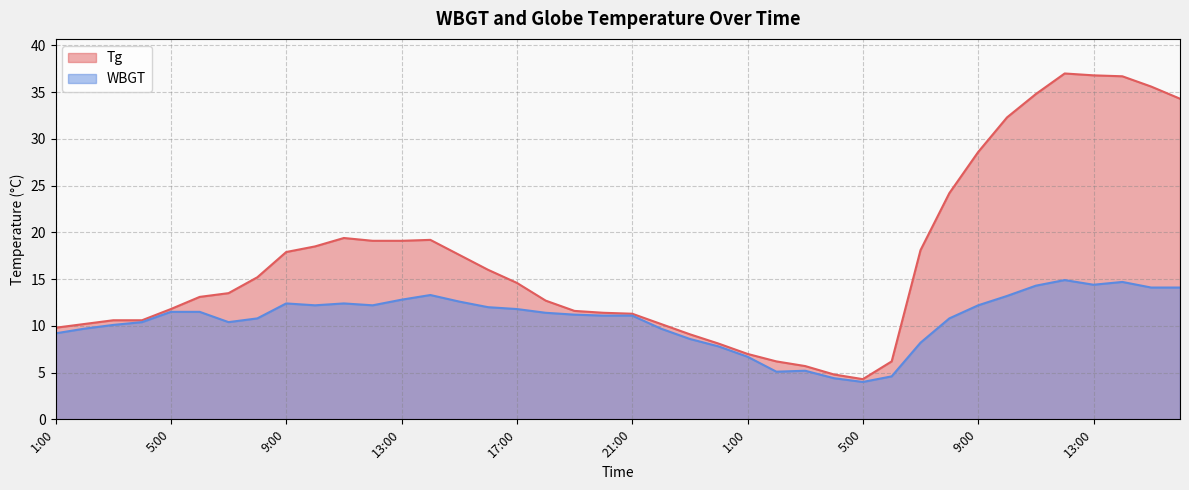

Reading left to right, transcribe all the data shown in this chart.

Tg: 1:00=9.8	2:00=10.2	3:00=10.6	4:00=10.6	5:00=11.8	6:00=13.1	7:00=13.5	8:00=15.2	9:00=17.9	10:00=18.5	11:00=19.4	12:00=19.1	13:00=19.1	14:00=19.2	15:00=17.6	16:00=16.0	17:00=14.6	18:00=12.7	19:00=11.6	20:00=11.4	21:00=11.3	22:00=10.2	23:00=9.1	24:00=8.1	1:00=7.0	2:00=6.2	3:00=5.7	4:00=4.8	5:00=4.3	6:00=6.2	7:00=18.1	8:00=24.2	9:00=28.6	10:00=32.3	11:00=34.8	12:00=37.0	13:00=36.8	14:00=36.7	15:00=35.6	16:00=34.3
WBGT: 1:00=9.2	2:00=9.7	3:00=10.1	4:00=10.4	5:00=11.5	6:00=11.5	7:00=10.4	8:00=10.8	9:00=12.4	10:00=12.2	11:00=12.4	12:00=12.2	13:00=12.8	14:00=13.3	15:00=12.6	16:00=12.0	17:00=11.8	18:00=11.4	19:00=11.2	20:00=11.1	21:00=11.1	22:00=9.7	23:00=8.6	24:00=7.8	1:00=6.7	2:00=5.1	3:00=5.2	4:00=4.4	5:00=4.0	6:00=4.6	7:00=8.2	8:00=10.8	9:00=12.2	10:00=13.2	11:00=14.3	12:00=14.9	13:00=14.4	14:00=14.7	15:00=14.1	16:00=14.1